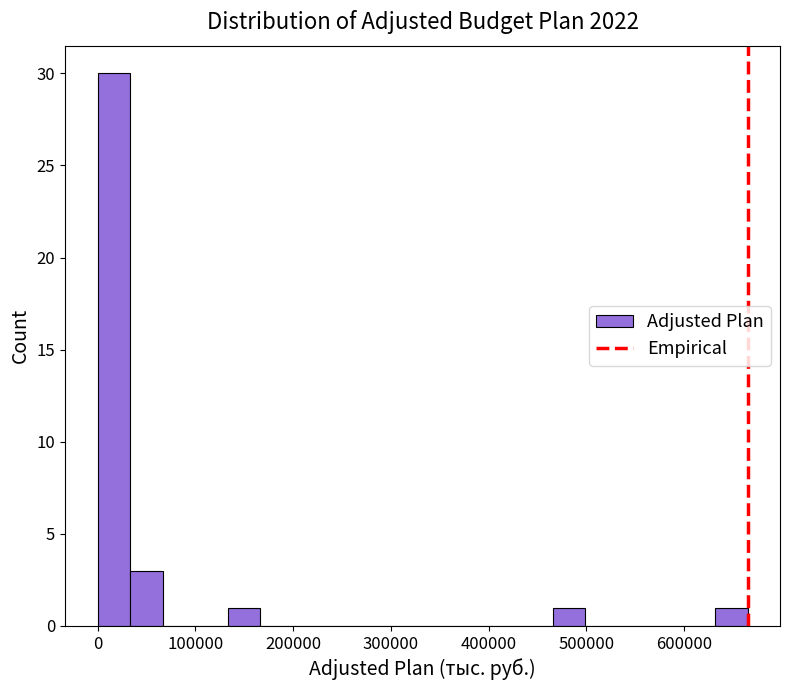

Read against the x-axis, roughly where is the centre of the tallest bar?

20000